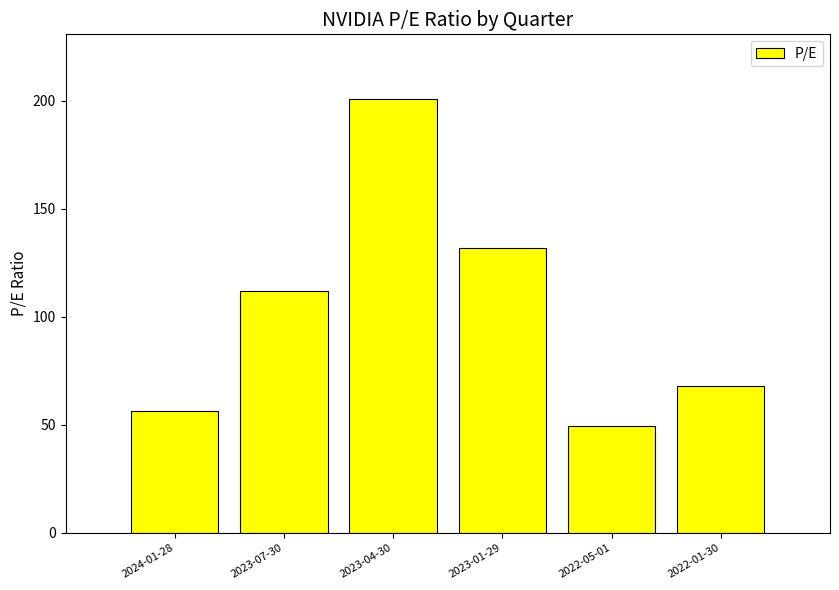

The value at 2022-05-01 is 19.6. True or false?

False